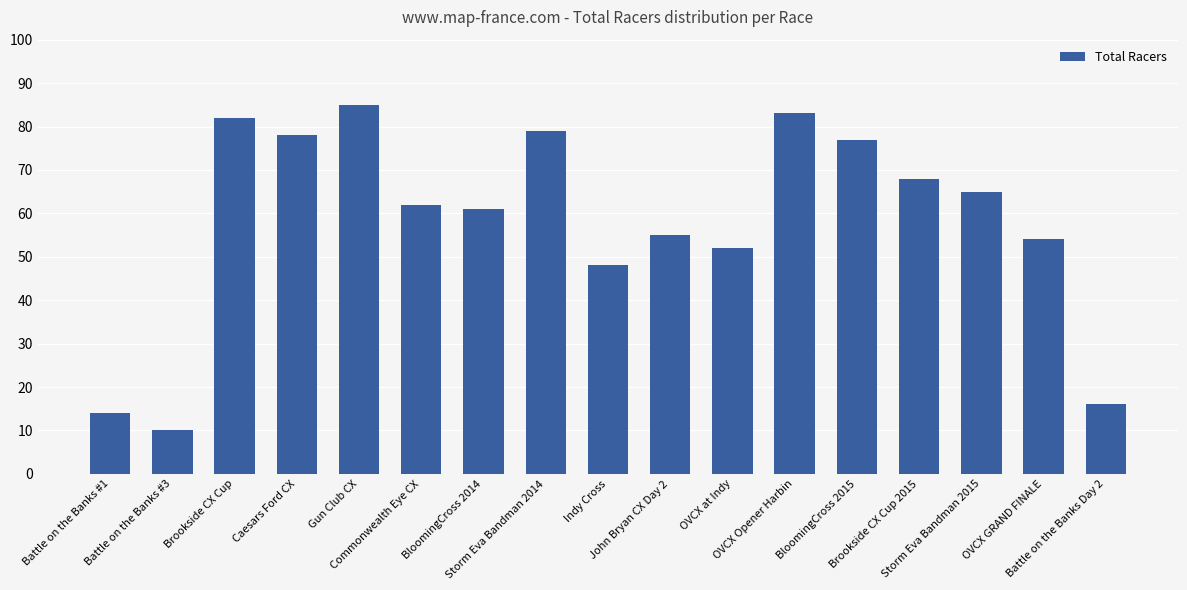

Are the bars grouped side by side (vs. stacked)?

No